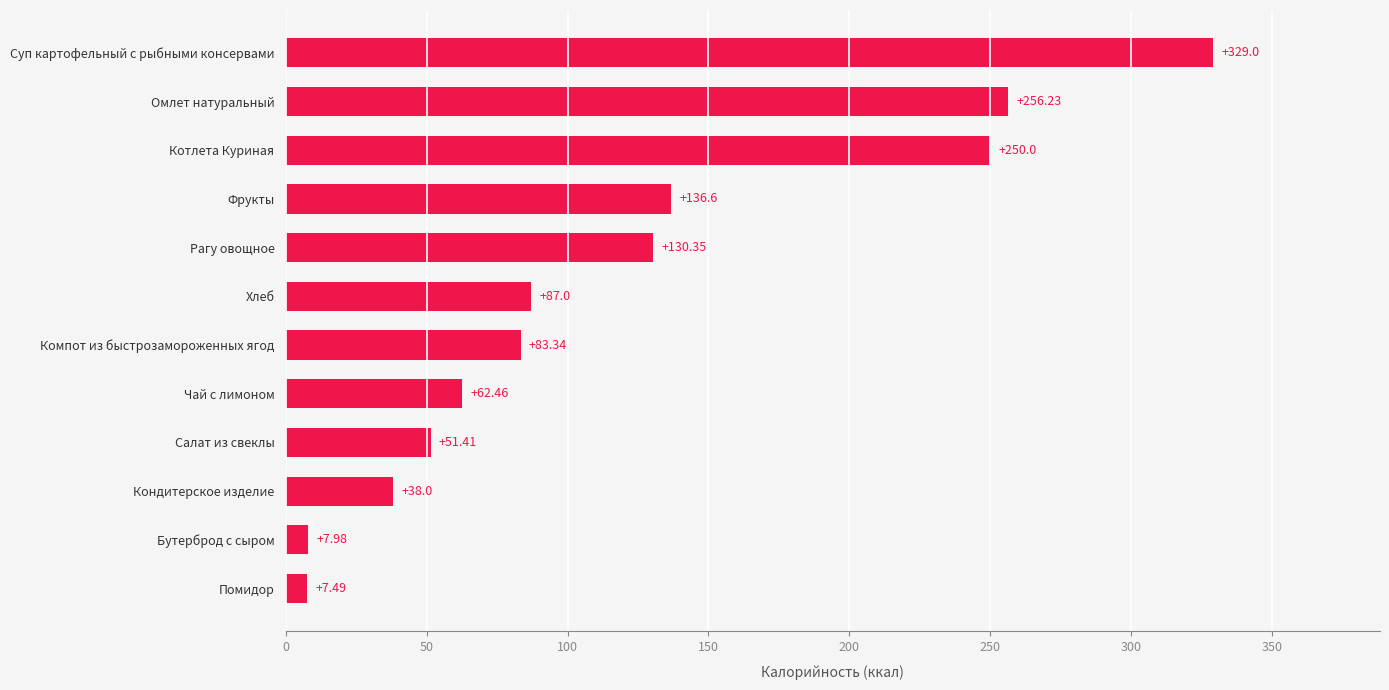

List the labels in order of value, smallest first.

Помидор, Бутерброд с сыром, Кондитерское изделие, Салат из свеклы, Чай с лимоном, Компот из быстрозамороженных ягод, Хлеб, Рагу овощное, Фрукты, Котлета Куриная, Омлет натуральный, Суп картофельный с рыбными консервами